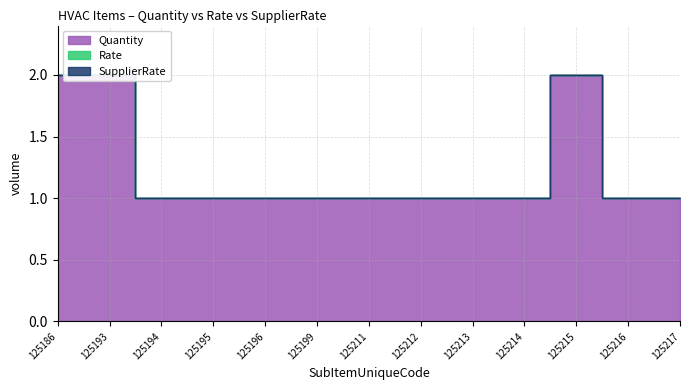

At how many categories does at least one series exceed 1?

3